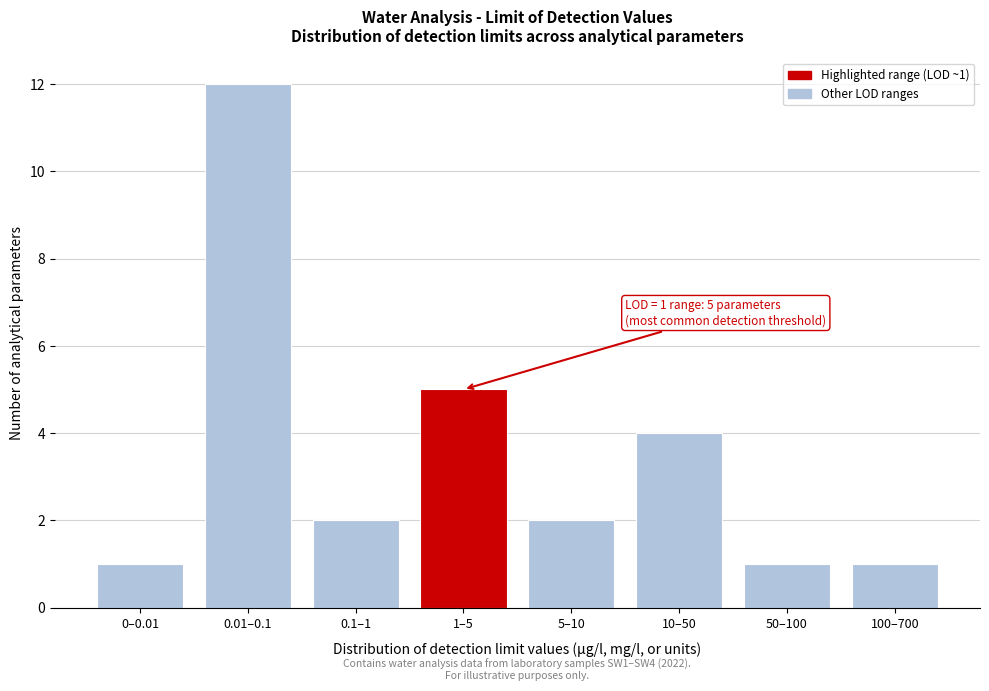

Reading left to right, extract all data points from this chart.

1	12	2	5	2	4	1	1